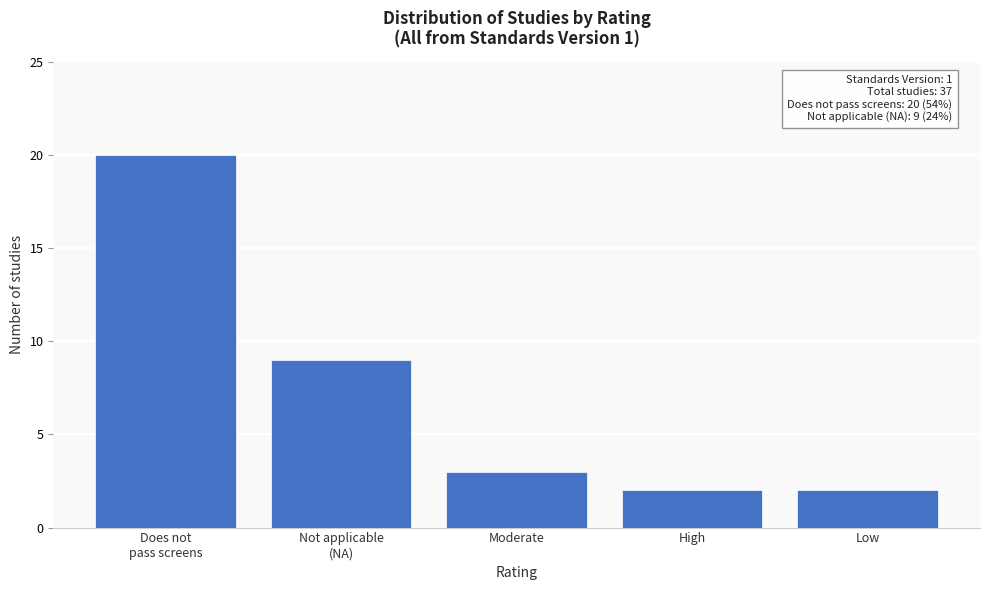

Reading left to right, transcribe all the data shown in this chart.

20	9	3	2	2